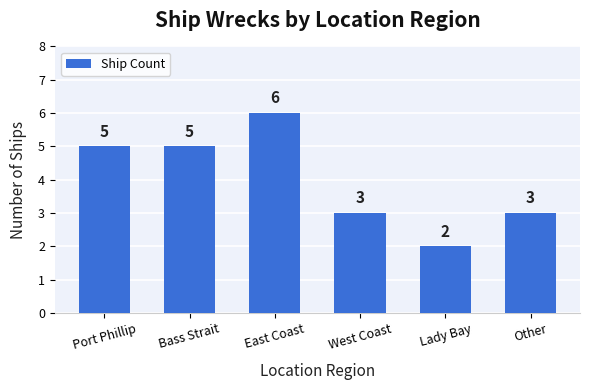

What is the ratio of the value at Port Phillip to the value at Lady Bay?

2.5